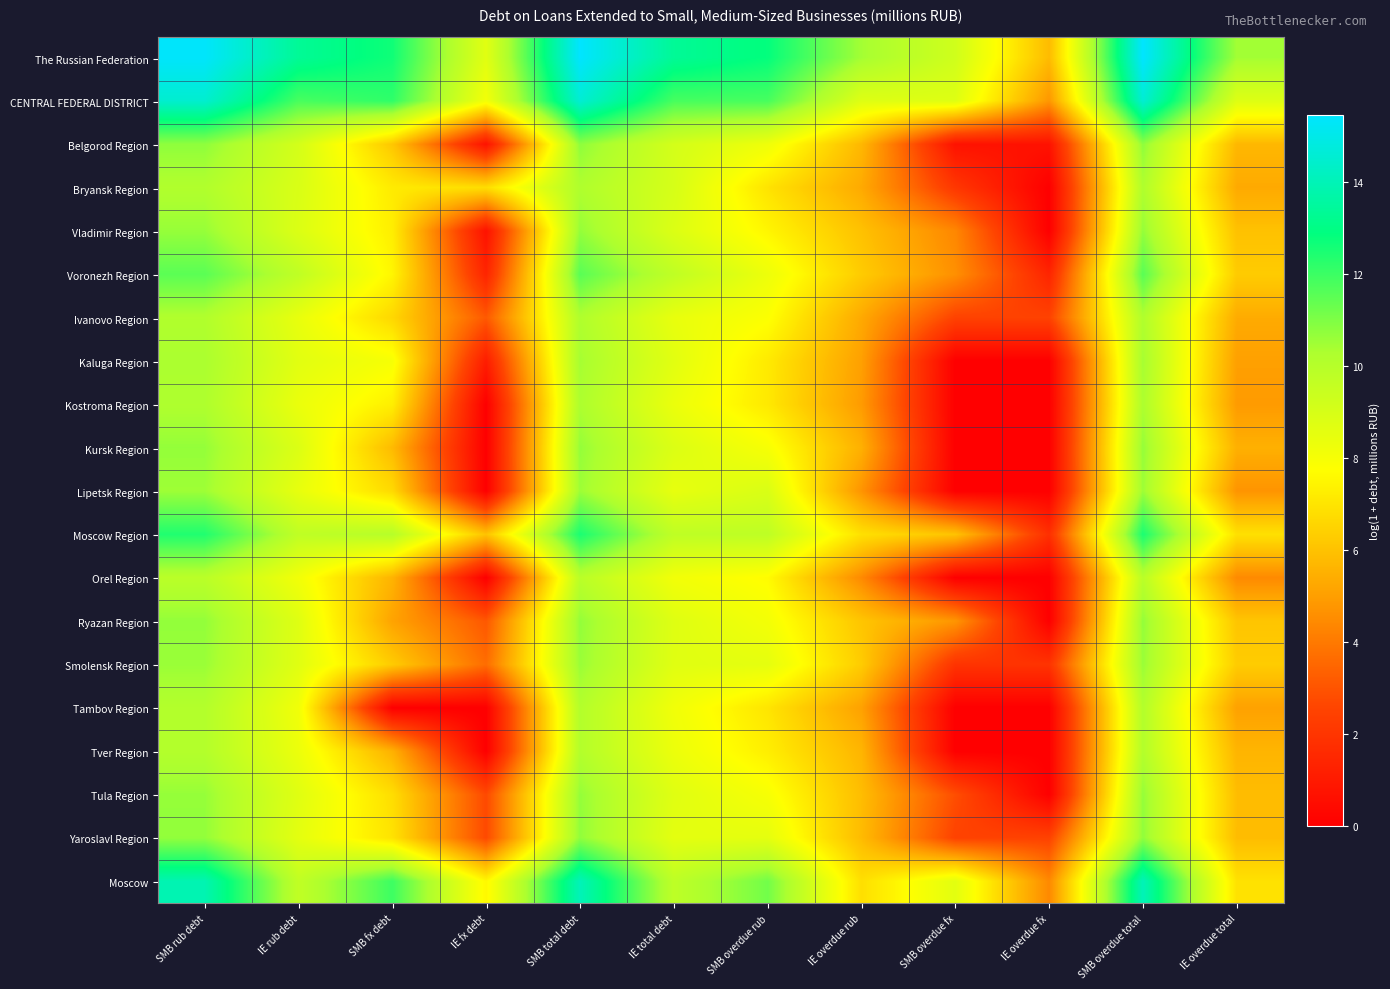

Rank the series by their maximum value, from lowest to highest.

Orel Region, Tver Region, Tambov Region, Ivanovo Region, Bryansk Region, Kostroma Region, Kaluga Region, Lipetsk Region, Smolensk Region, Tula Region, Vladimir Region, Kursk Region, Ryazan Region, Yaroslavl Region, Belgorod Region, Voronezh Region, Moscow Region, Moscow, CENTRAL FEDERAL DISTRICT, The Russian Federation